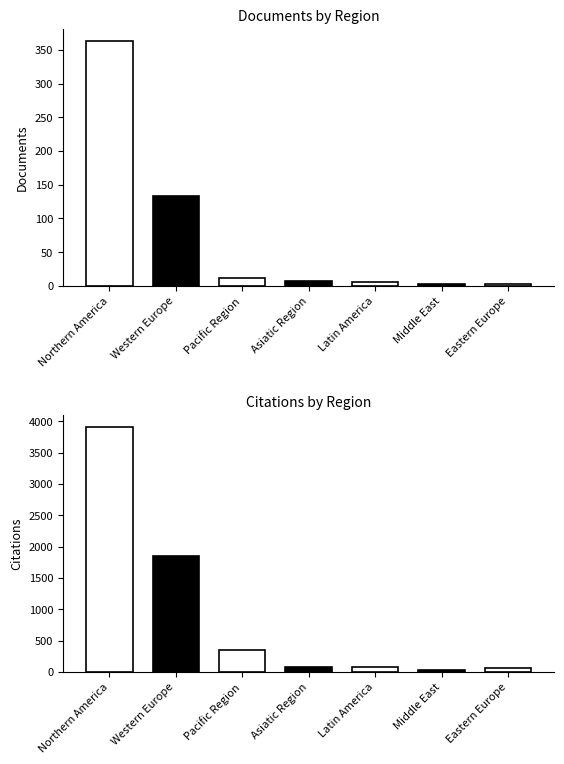

What is the minimum value for Documents?

4